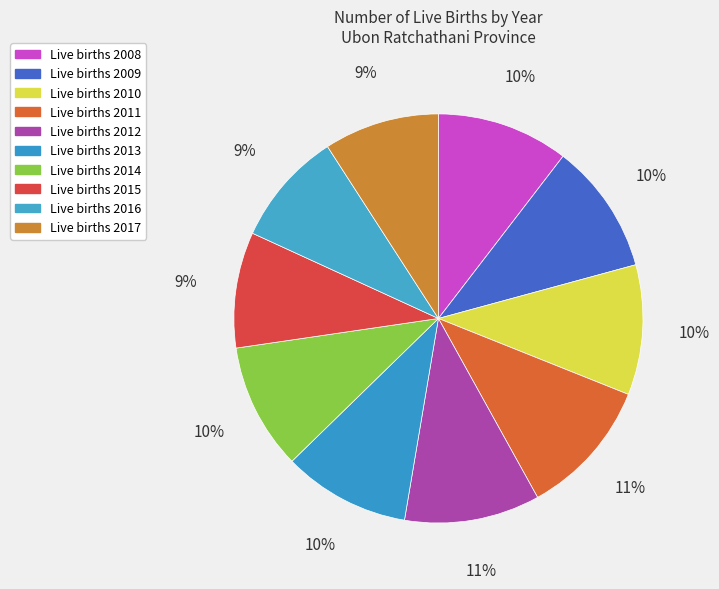

How many slices are in this pie chart?

10